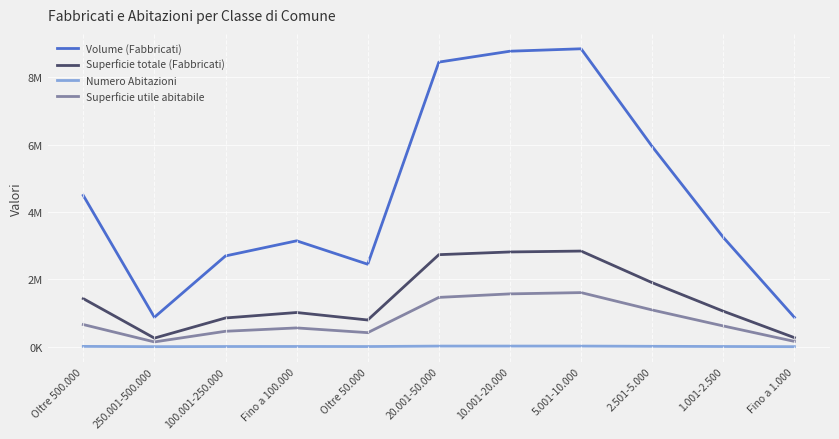

Does the chart have visible grid lines?

Yes